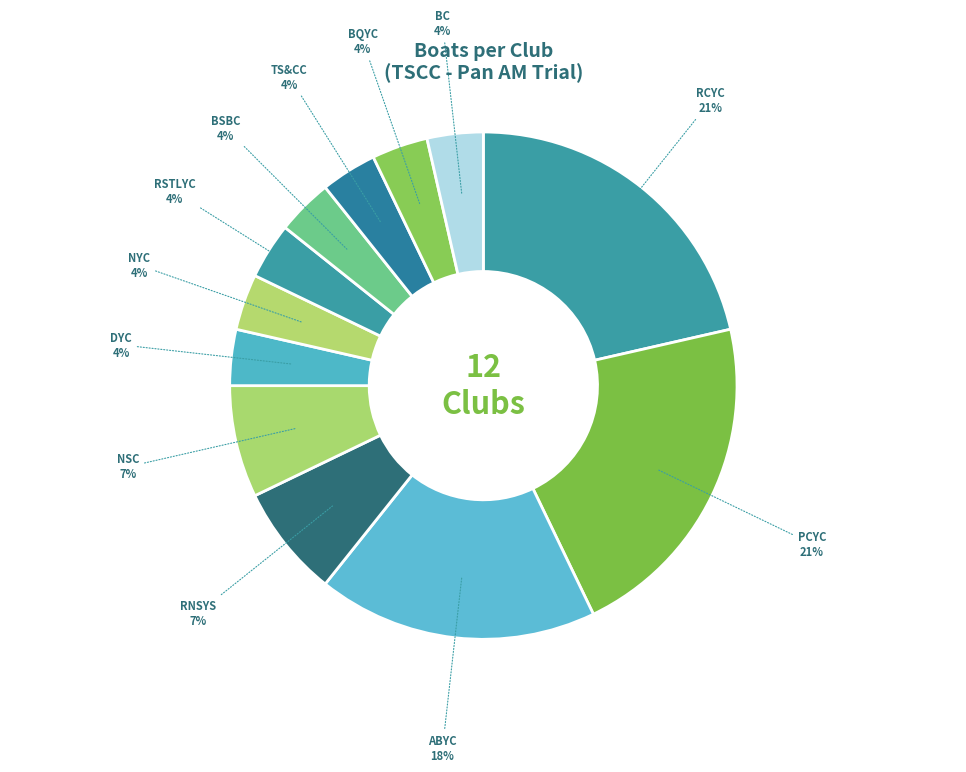

To the nearest percent, what is the average slice percentage?

8%